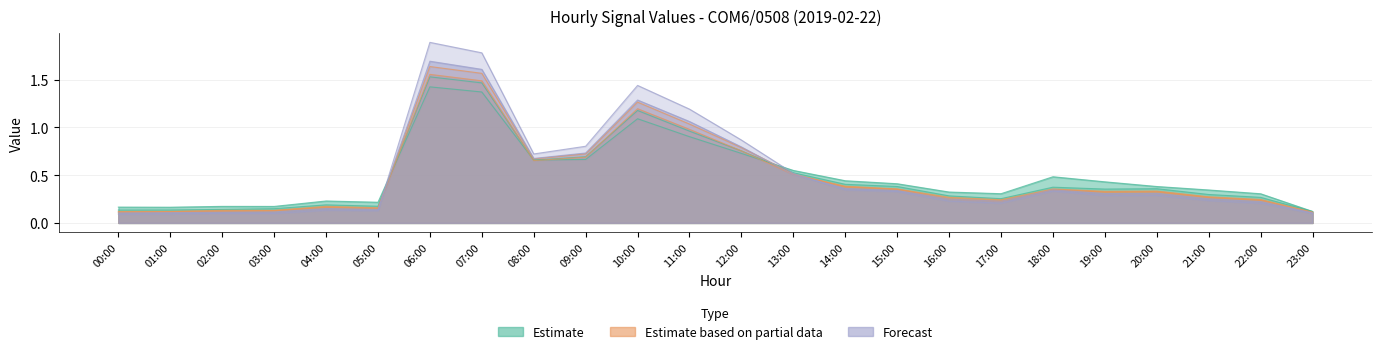

At which category does the chart reach its minimum across all series?

00:00